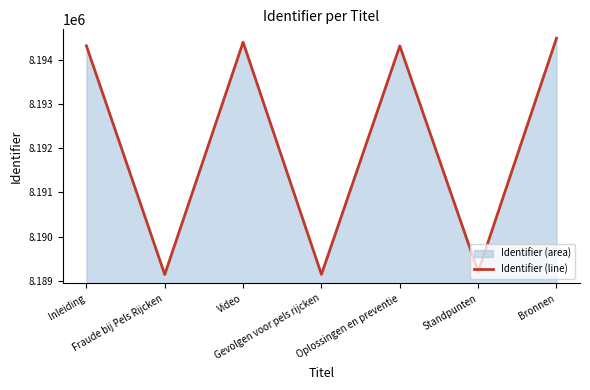

Which category has the highest value across all series?

Bronnen